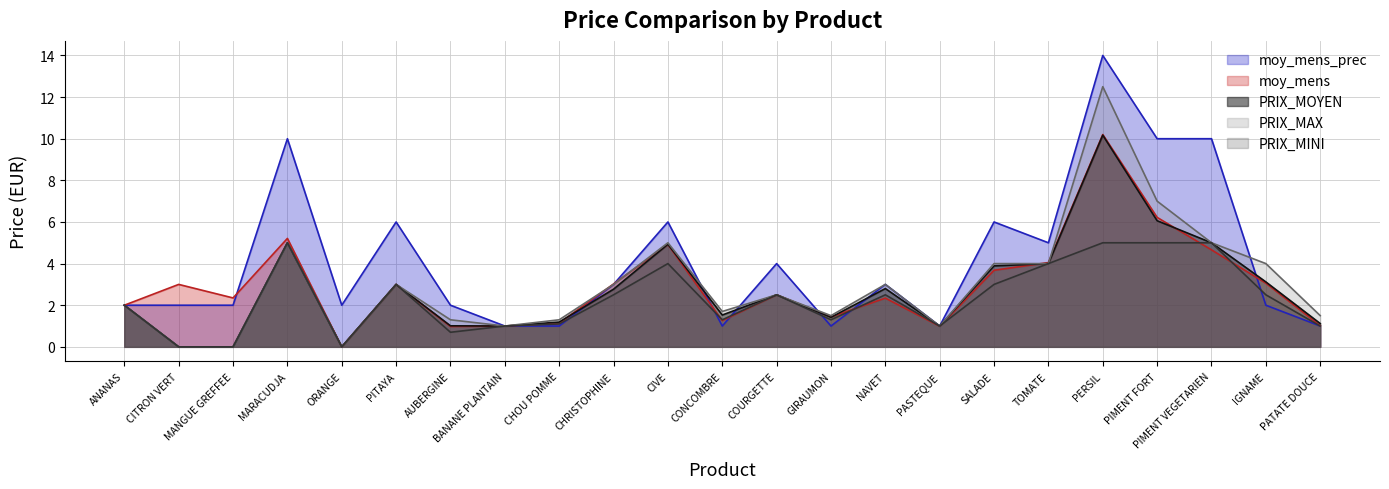

Which series has the largest range (max minus min)?

moy_mens_prec